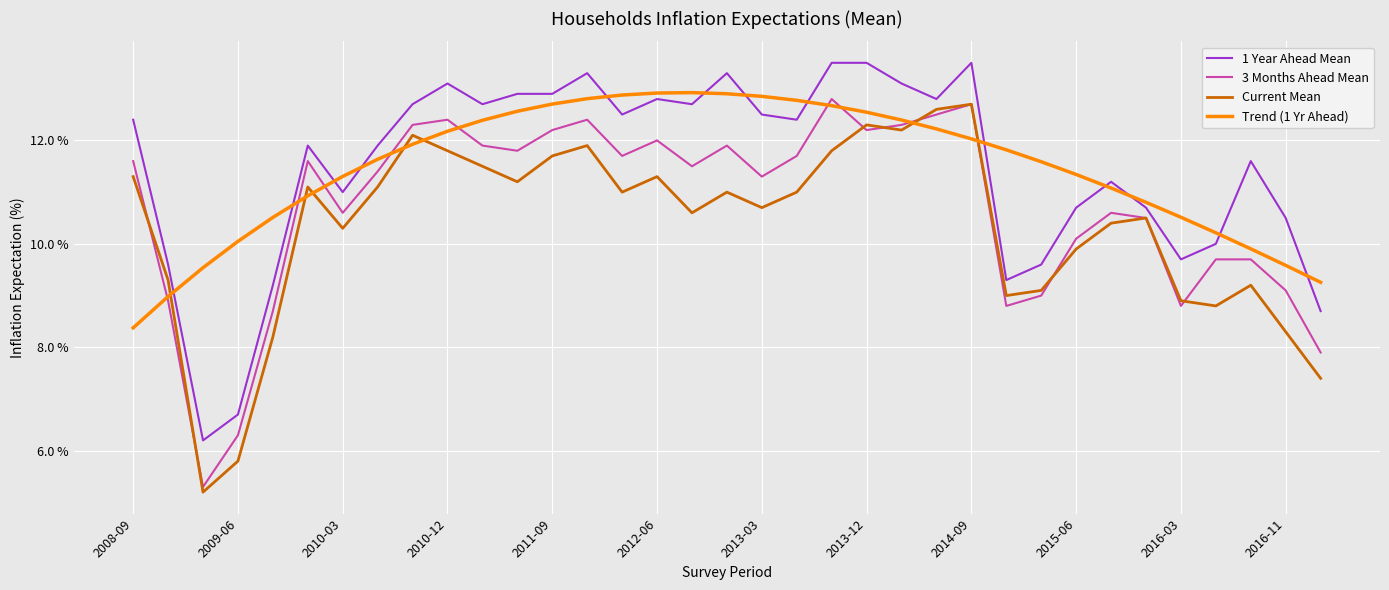

What is the maximum value for Trend (1 Yr Ahead)?

12.9